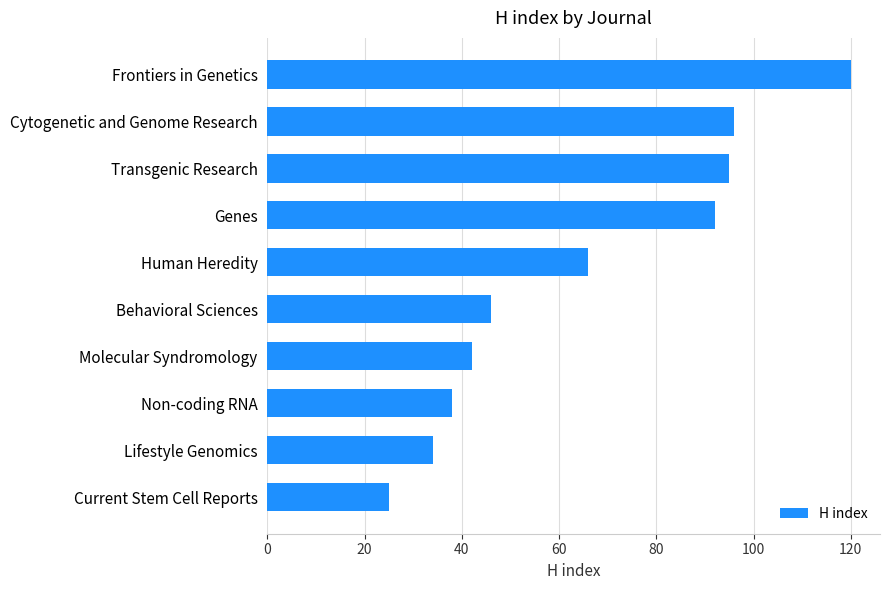

What is the change in value from Transgenic Research to Frontiers in Genetics?

+25